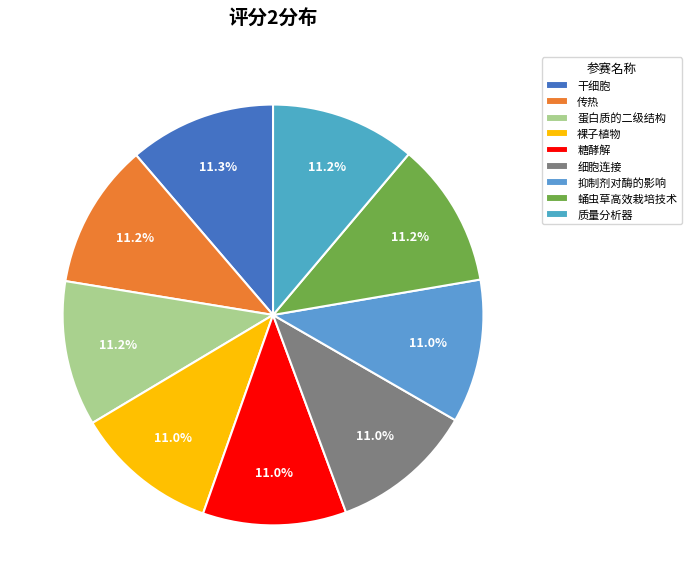

Combined, do 抑制剂对酶的影响 and 蛹虫草高效栽培技术 account for over 50%?

No